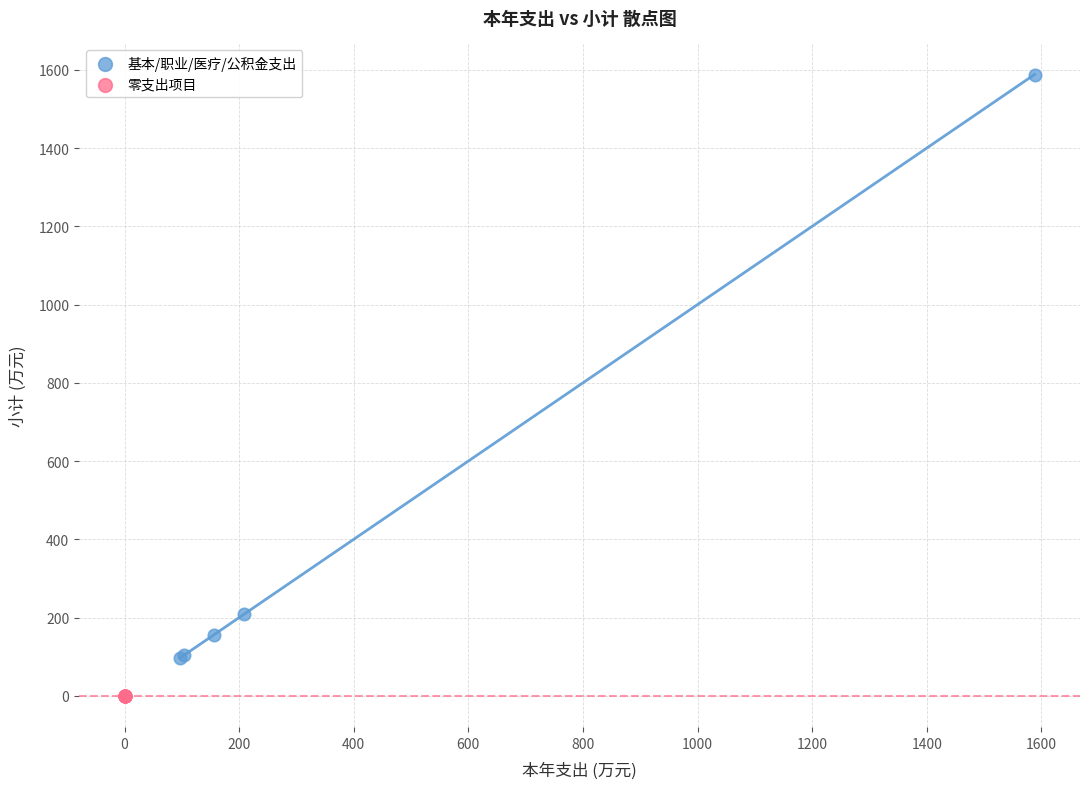

Which series reaches the minimum Y coordinate?

零支出项目